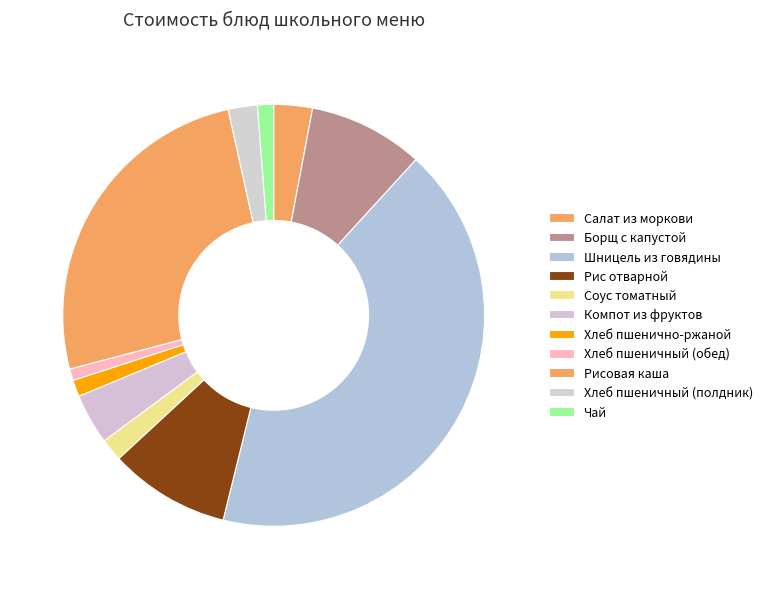

Approximately how many times larger is the value at Рис отварной compared to Компот из фруктов?

2.4